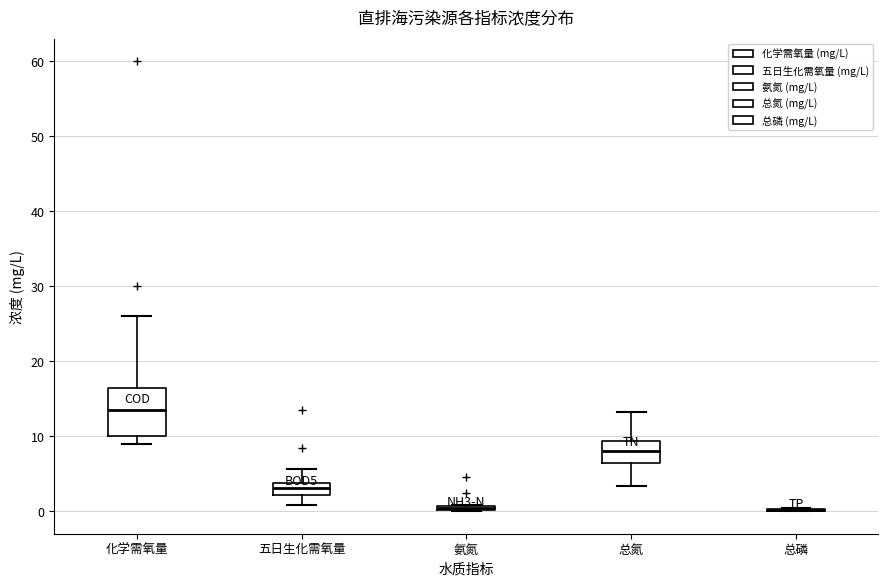

Which box is the tallest, from its lower edge to its upper edge?

化学需氧量